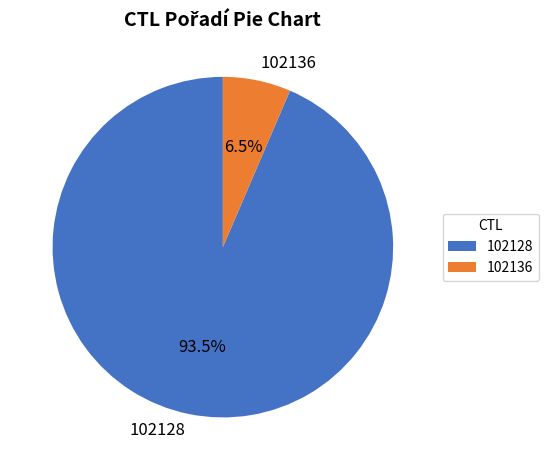

How much of the chart is everything except 102128?

6.5%